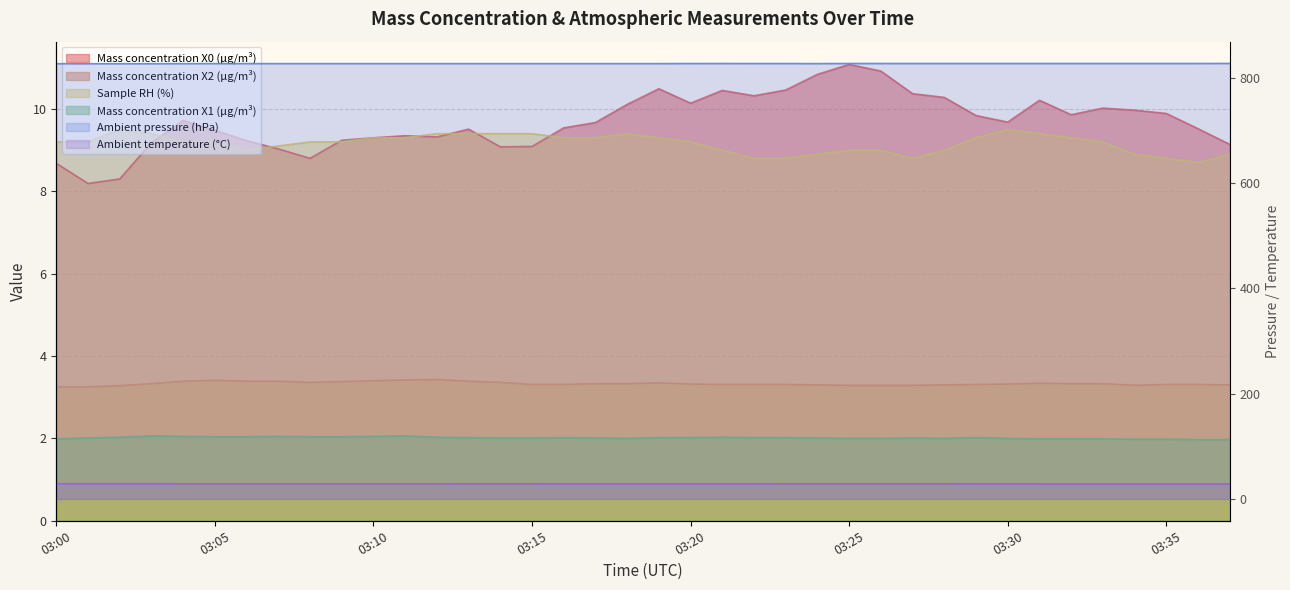

Does the chart display data point markers on the line(s)?

No